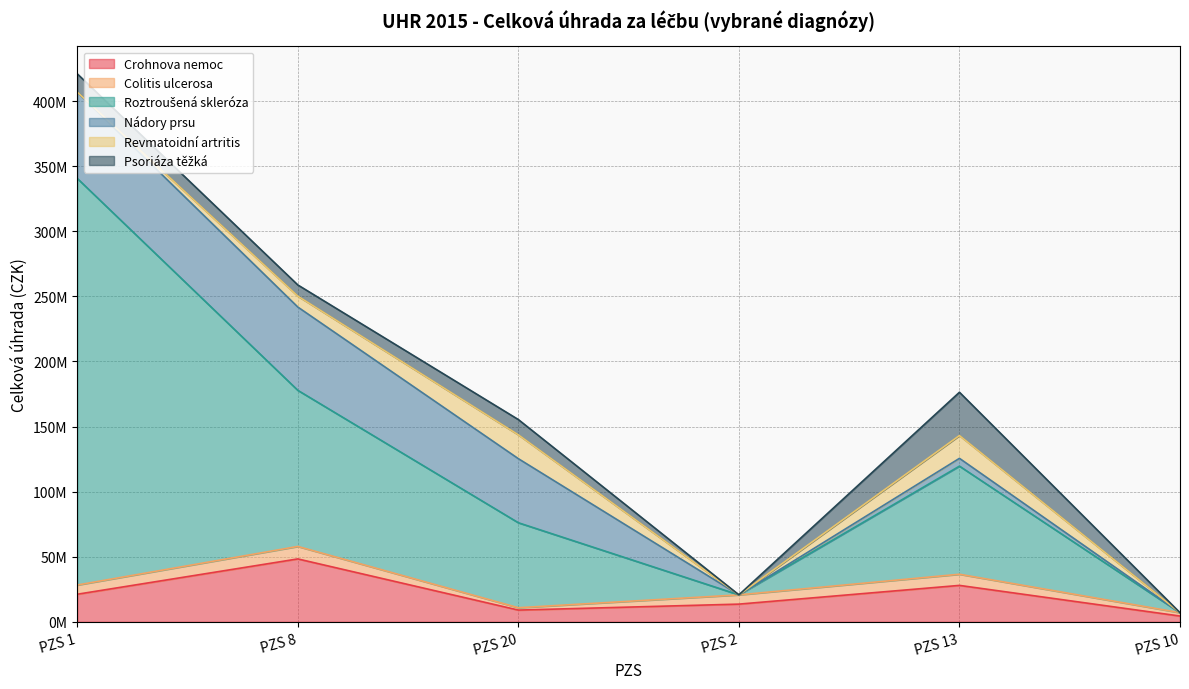

How many lines are shown in the chart?

6